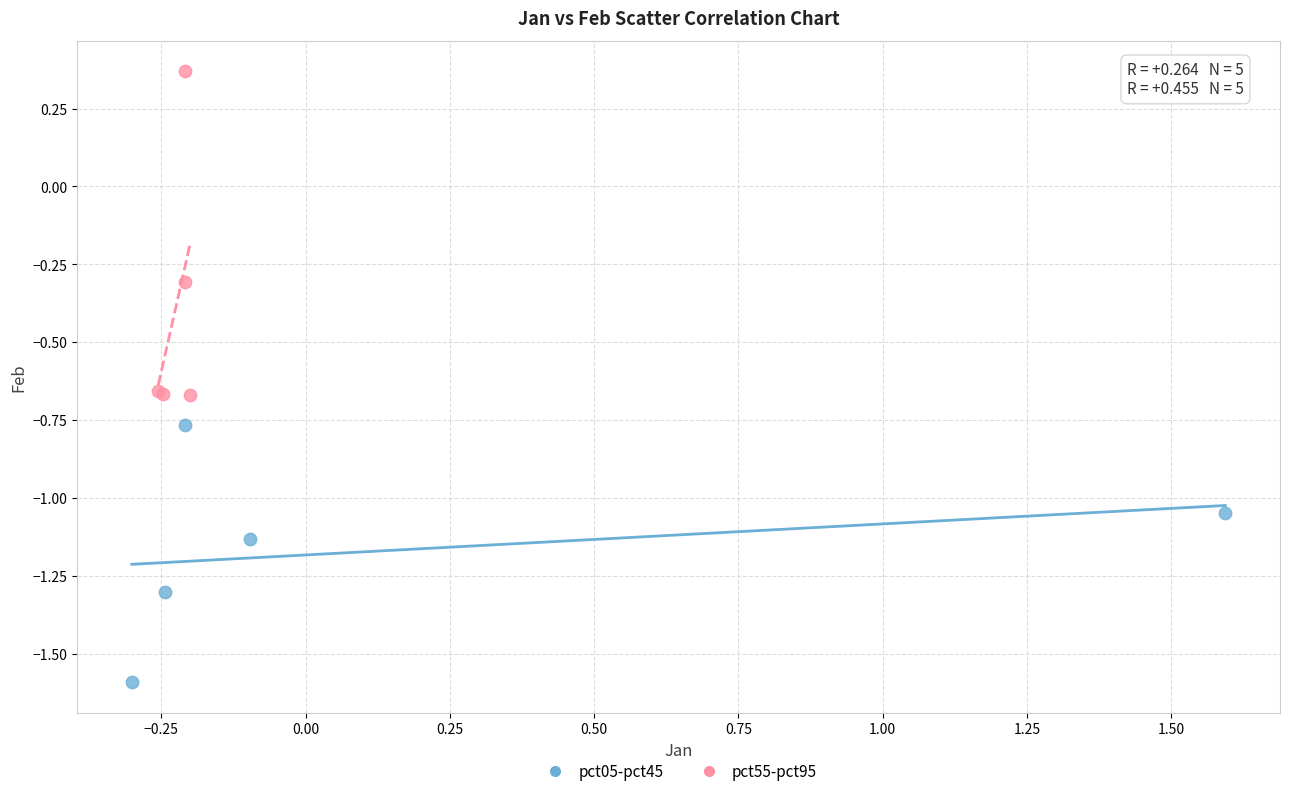

Which series has the largest Y range (max minus min)?

pct55-pct95